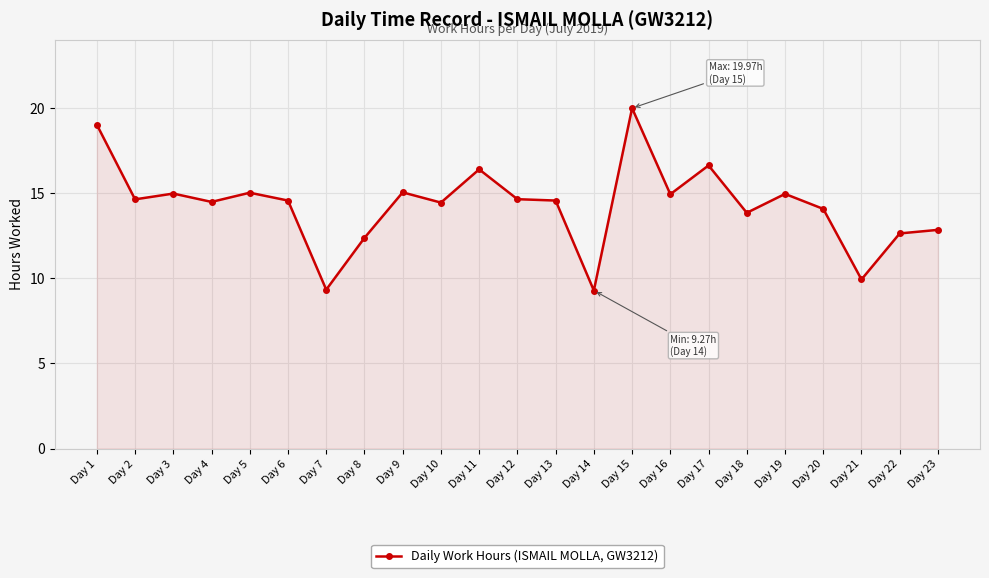

What is the difference between the values at Day 10 and Day 19?

0.5